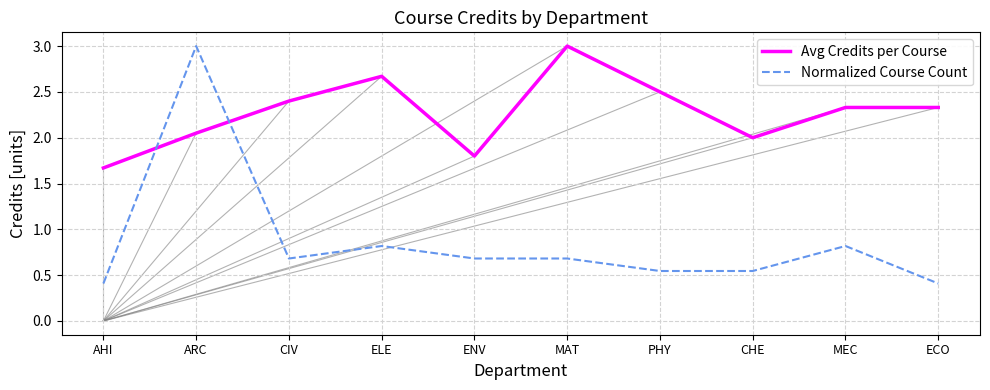

What is the difference between the maximum and minimum values in the Normalized Course Count series?

2.6